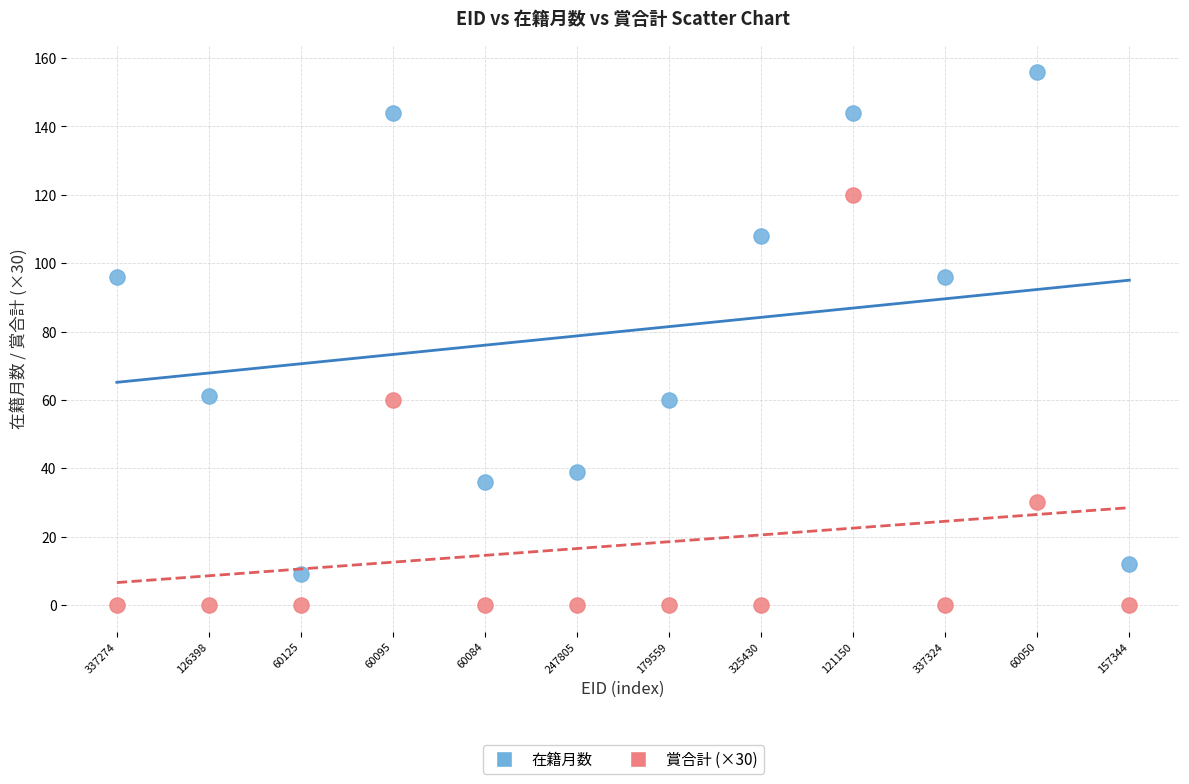

Which series reaches the minimum Y coordinate?

賞合計 (×30)